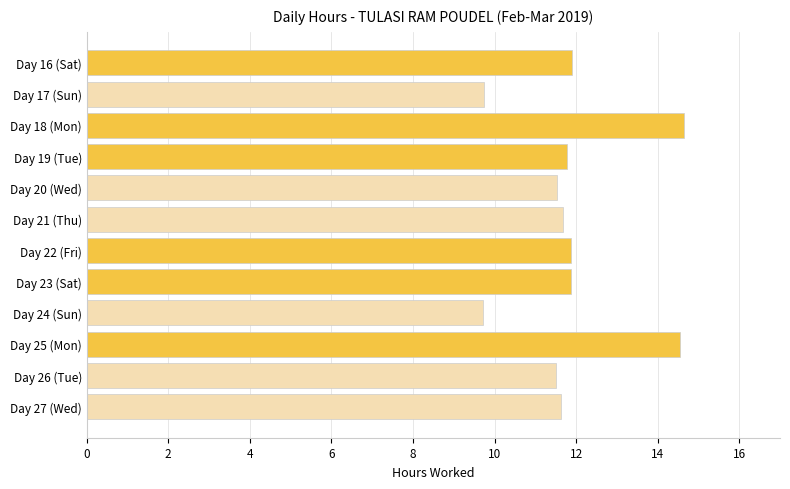

What is the sum of all values?

142.4